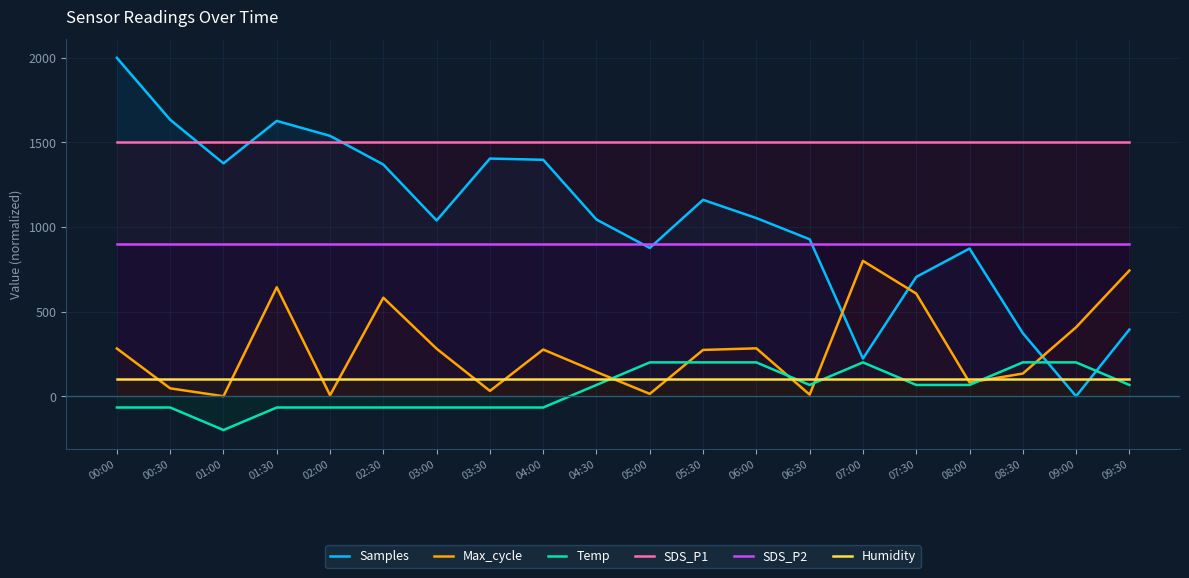

What is the highest value of the SDS_P2 series?

900.0